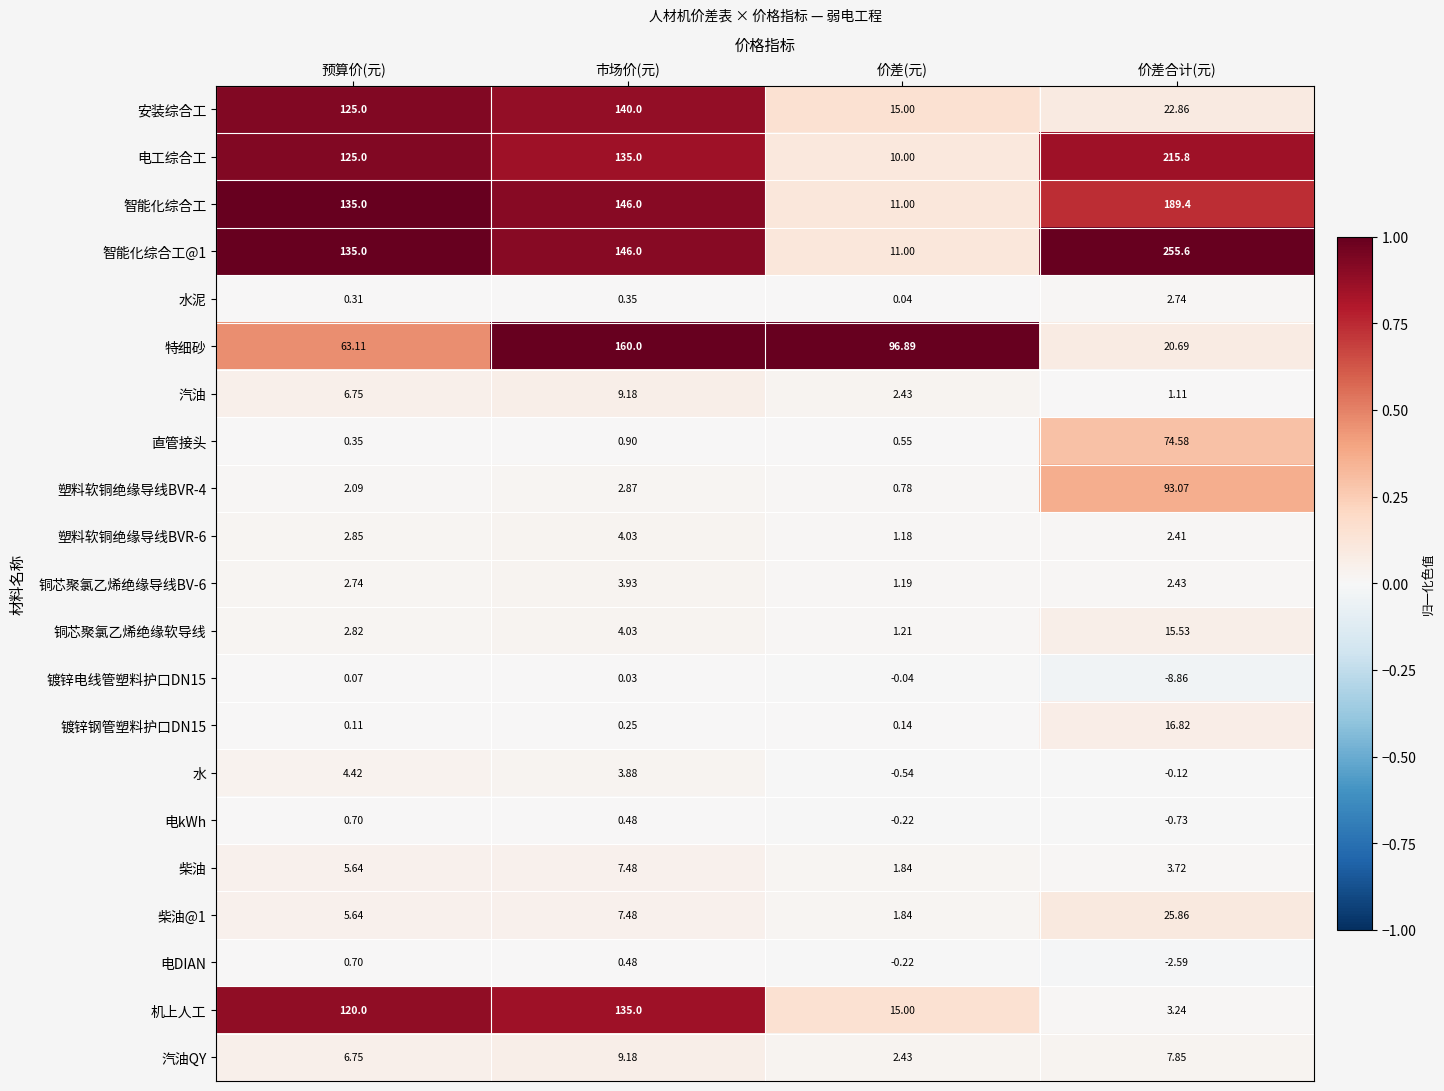

Which category has the highest value in the 电工综合工 series?

价差合计(元)